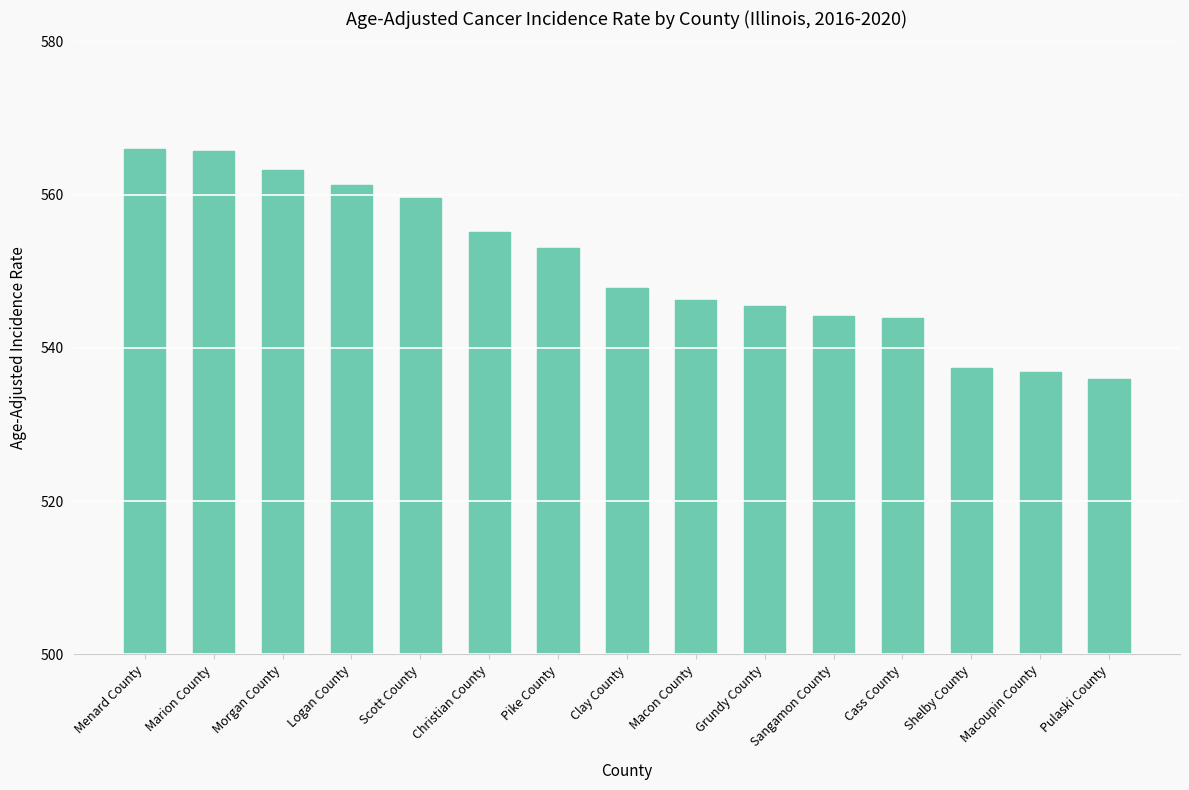

Are the bars grouped side by side (vs. stacked)?

No